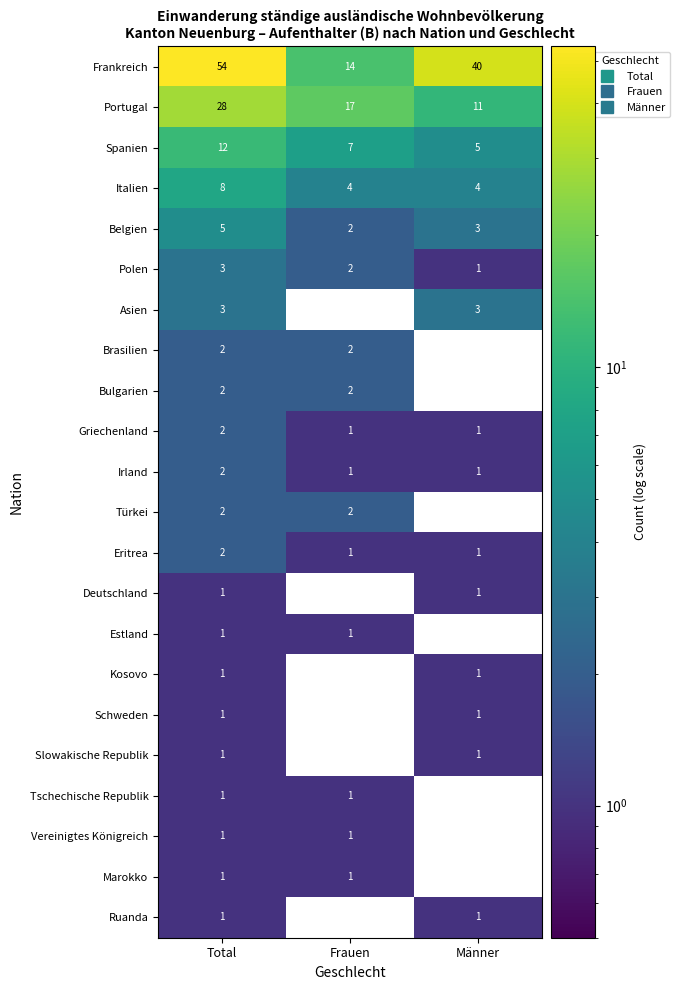

Which series has the largest range (max minus min)?

Frankreich